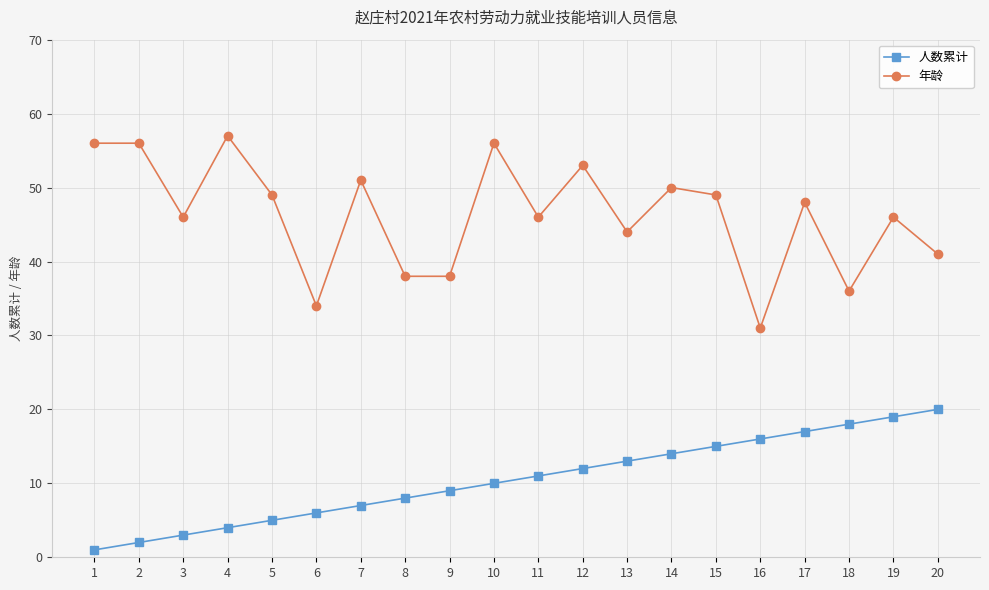

Which series has the widest spread of values?

年龄